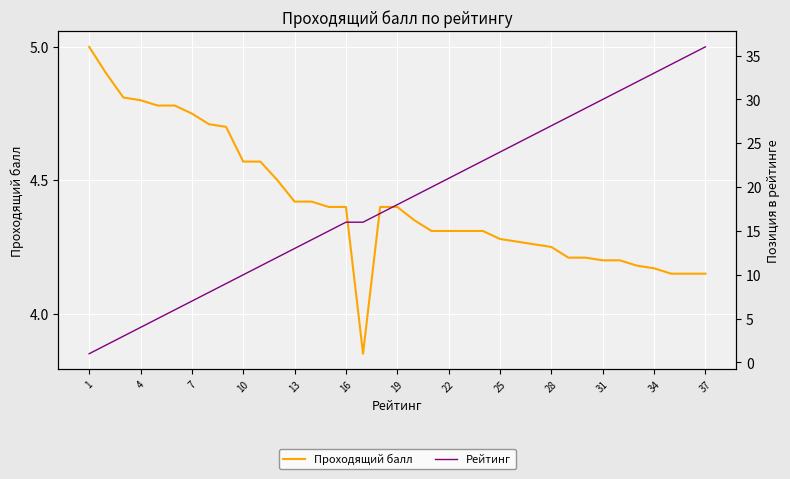

After their last crossing, which series has the higher values: Проходящий балл or Рейтинг?

Рейтинг